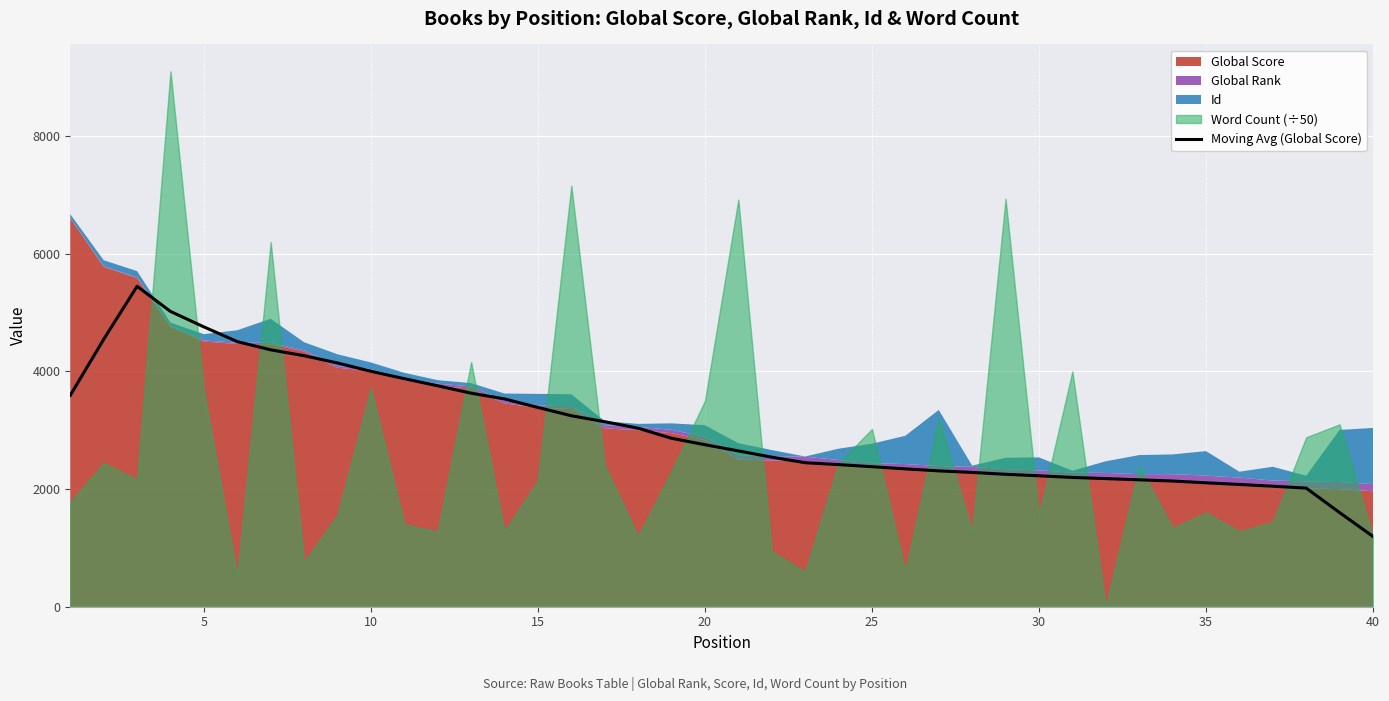

What is the minimum value for Moving Avg (Global Score)?

1194.4